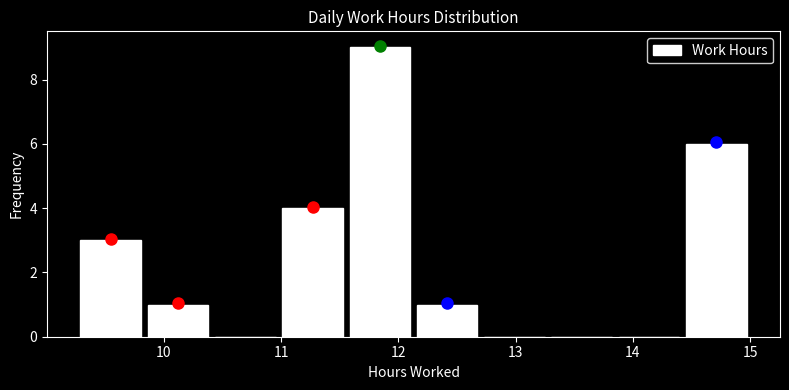

Reading left to right, transcribe this chart: for each bar, give the range it covers on the x-axis and its height. Neither the bar edges nor the heights are printed on the chart, so give them approximately, as read against the axes.

9.3 to 9.8: 3
9.8 to 10.4: 1
10.4 to 11.0: 0
11.0 to 11.6: 4
11.6 to 12.1: 9
12.1 to 12.7: 1
12.7 to 13.3: 0
13.3 to 13.9: 0
13.9 to 14.4: 0
14.4 to 15.0: 6